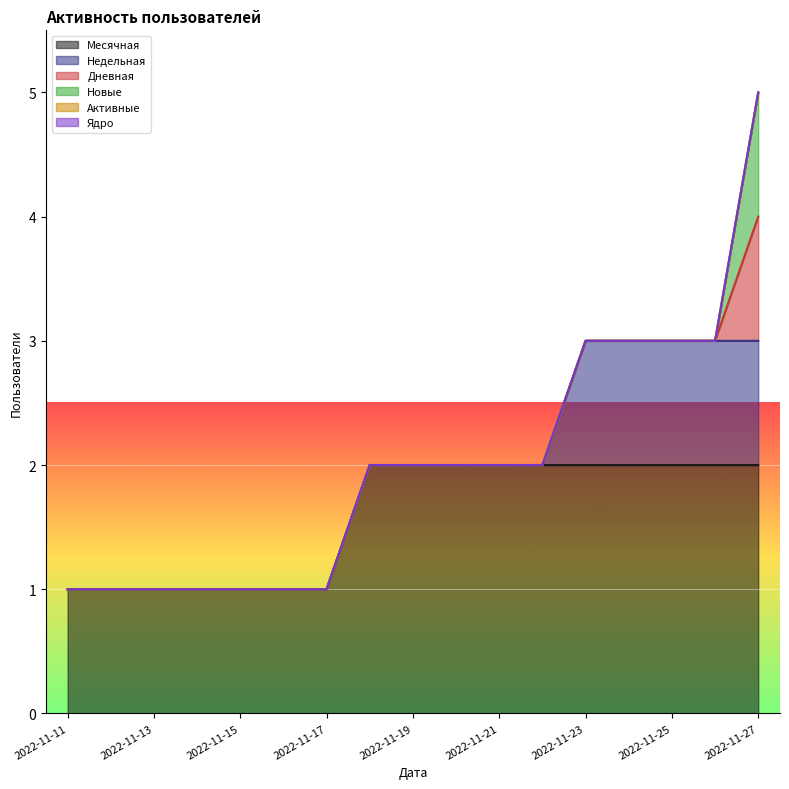

Rank the categories by Новые value from lowest to highest.

2022-11-11, 2022-11-12, 2022-11-13, 2022-11-14, 2022-11-15, 2022-11-16, 2022-11-17, 2022-11-18, 2022-11-19, 2022-11-20, 2022-11-21, 2022-11-22, 2022-11-23, 2022-11-24, 2022-11-25, 2022-11-26, 2022-11-27